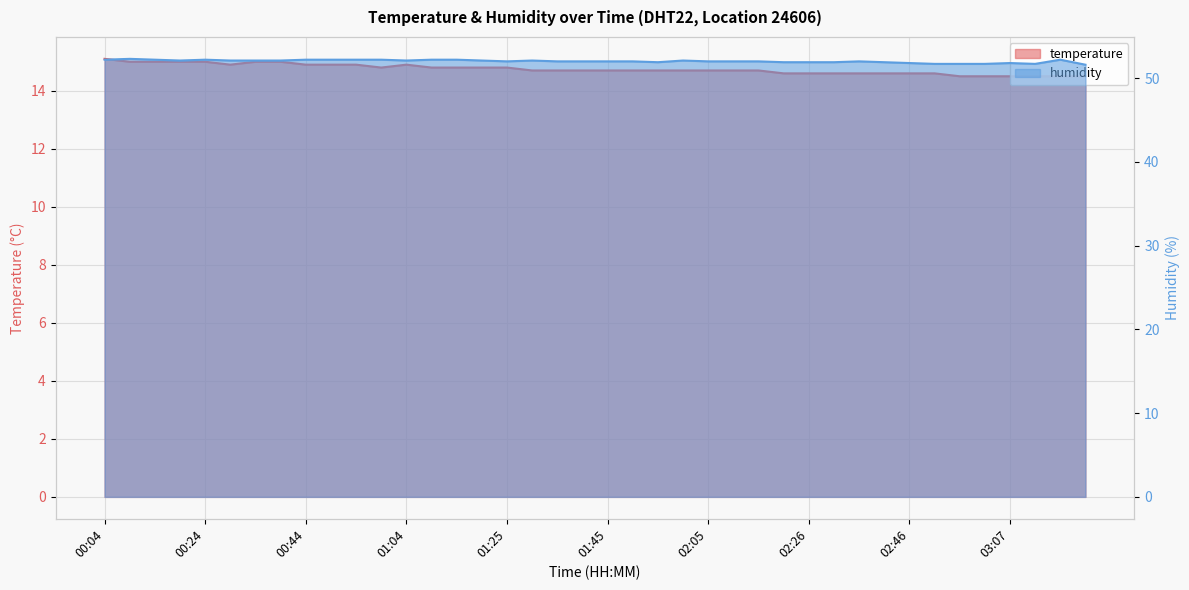

Is it true that temperature equals 14.8 at 01:09?

True